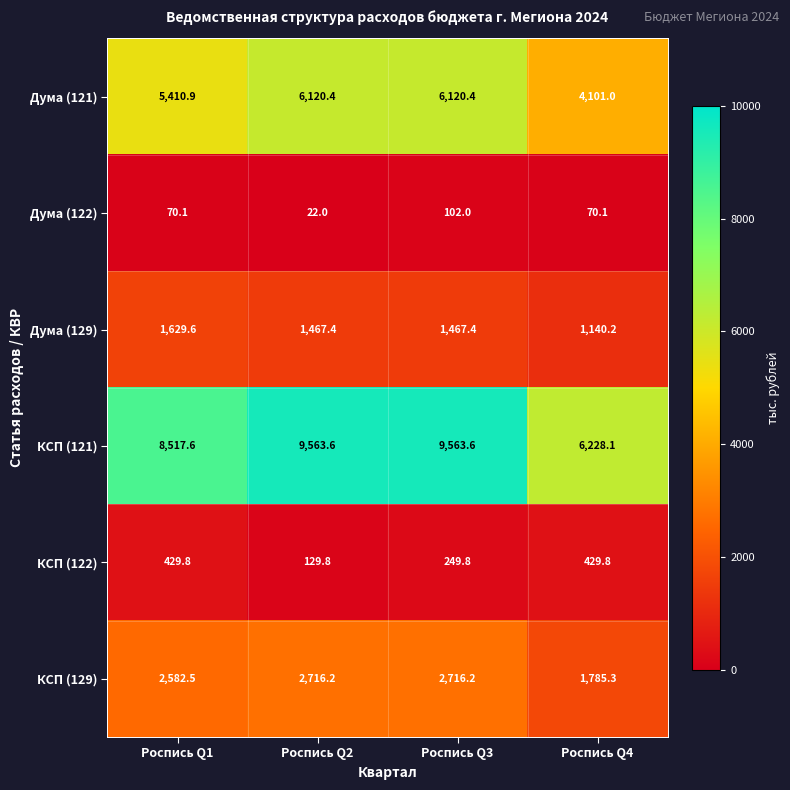

Read the Дума (129) value at Роспись Q3.

1467.4